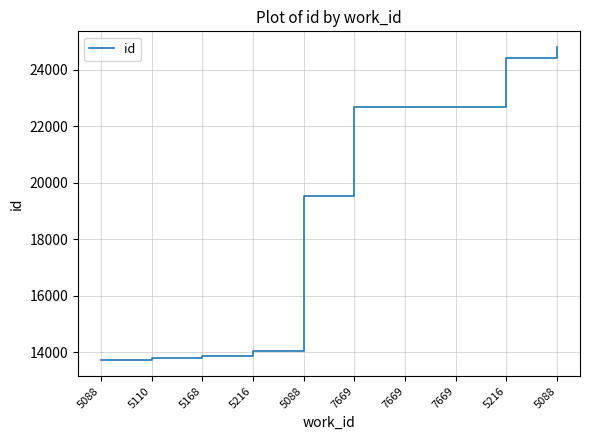

What is the label of the 3rd point from the left?

5168